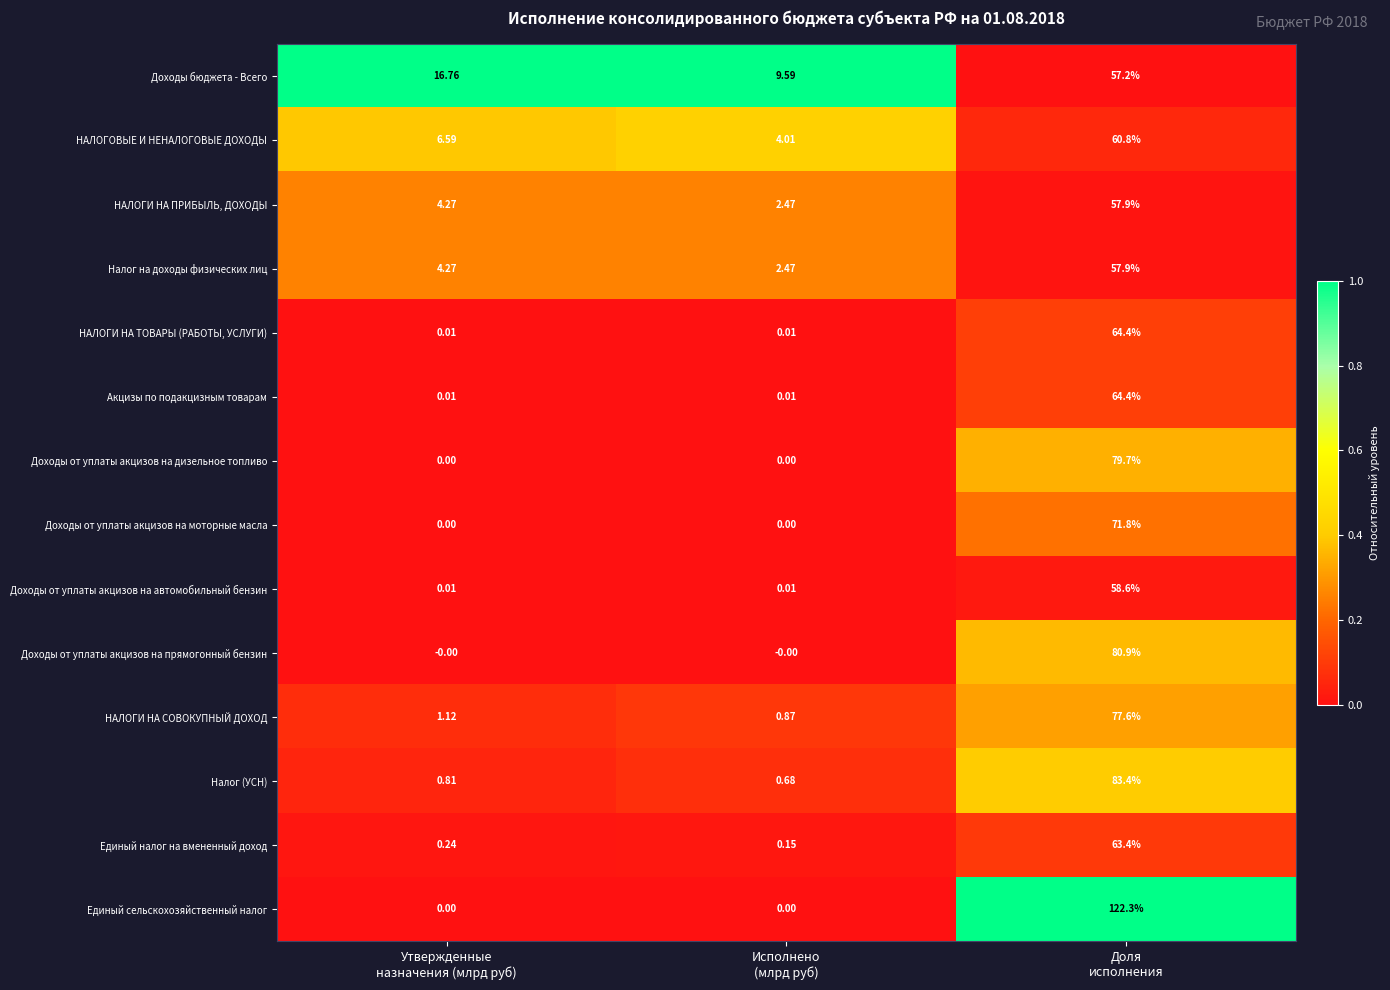

What is the total value across all series at Доля
исполнения?

1000.3